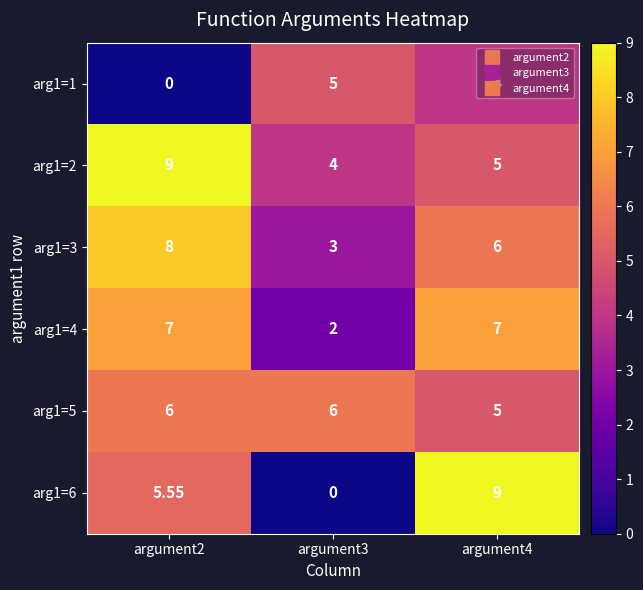

Is the value of arg1=6 at argument3 greater than the value of arg1=1 at argument3?

No